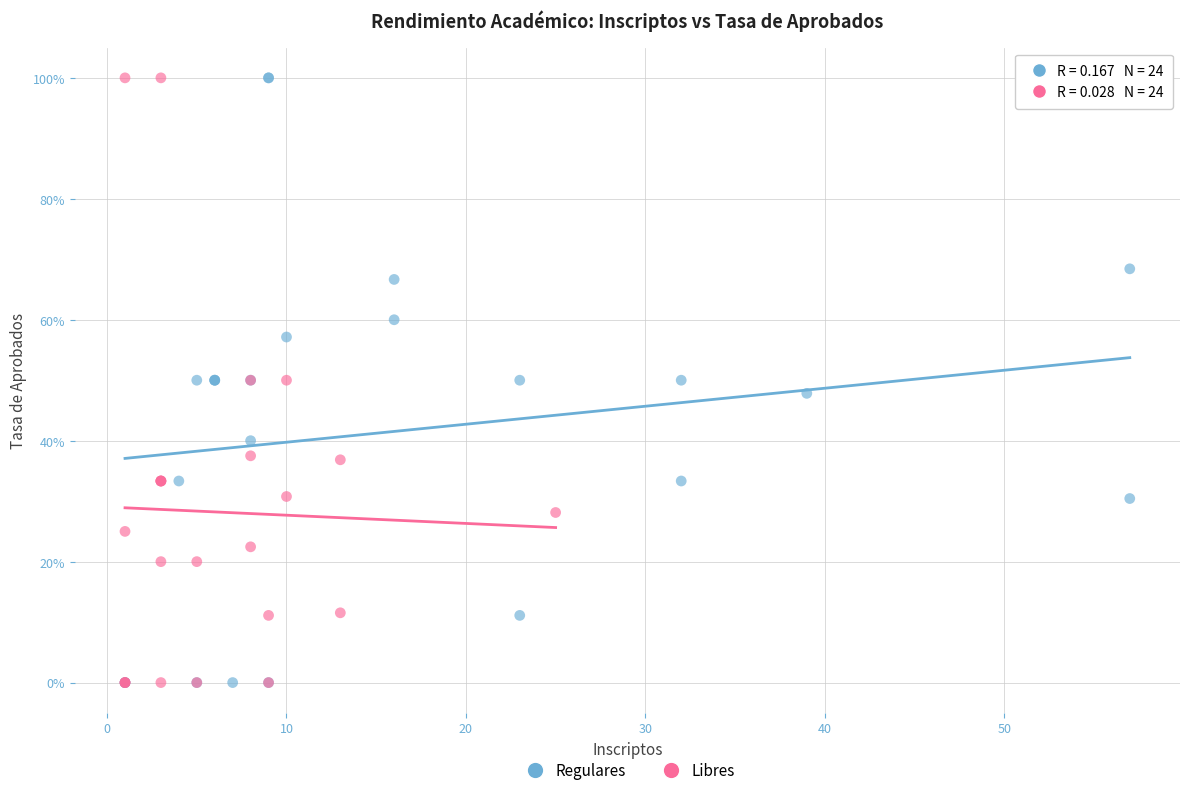

What are all the series names shown in the legend?

Regulares, Libres